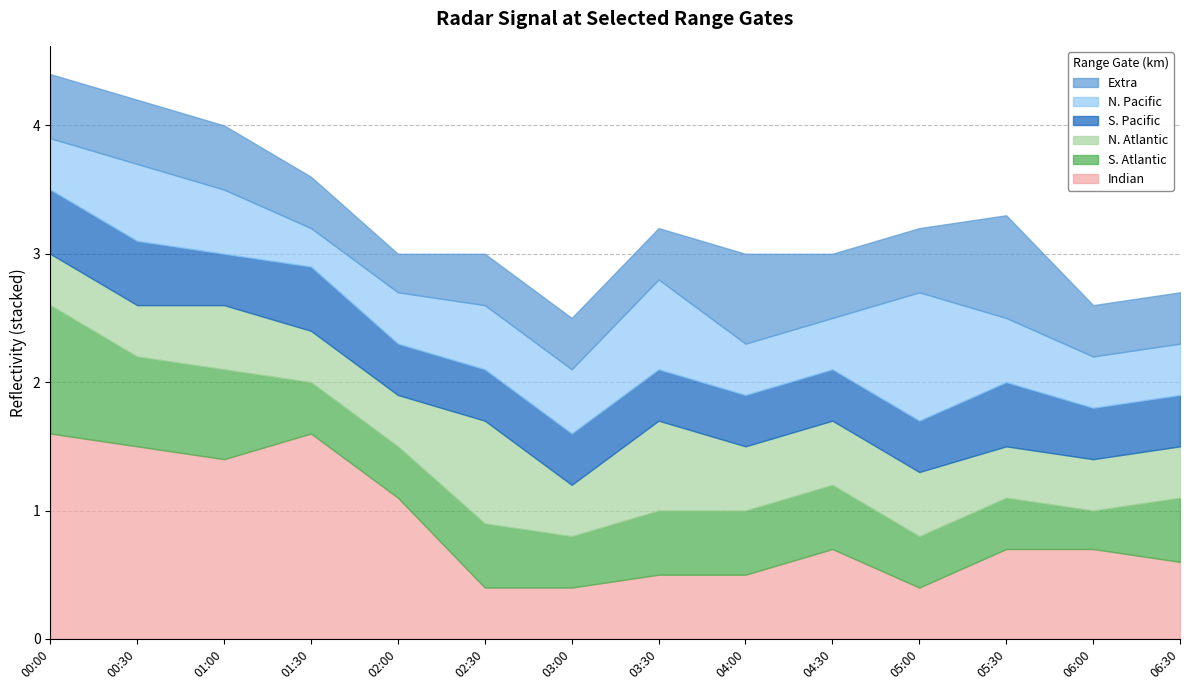

How many intersections are there between 2.047 and 3.967?

4